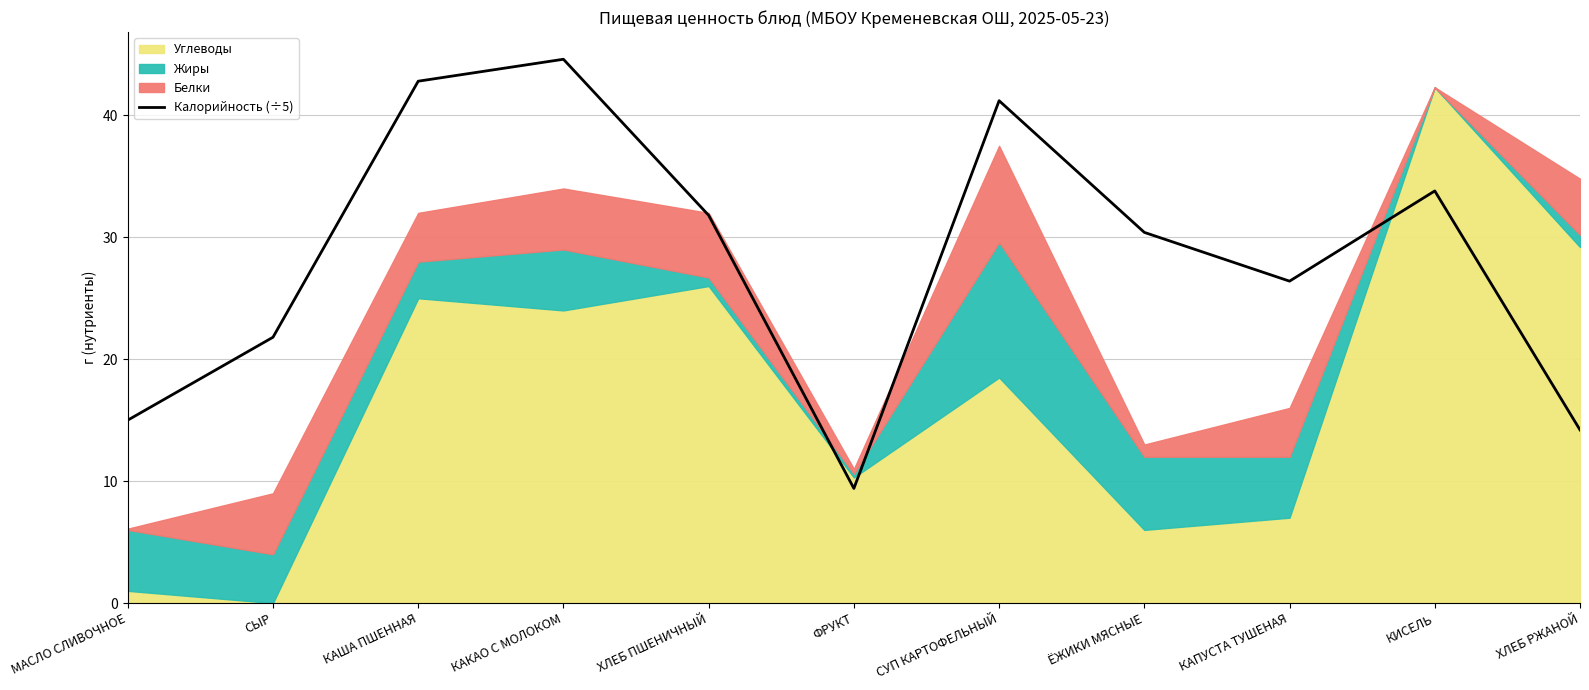

At which category does the data reach its first local peak?

КАКАО С МОЛОКОМ